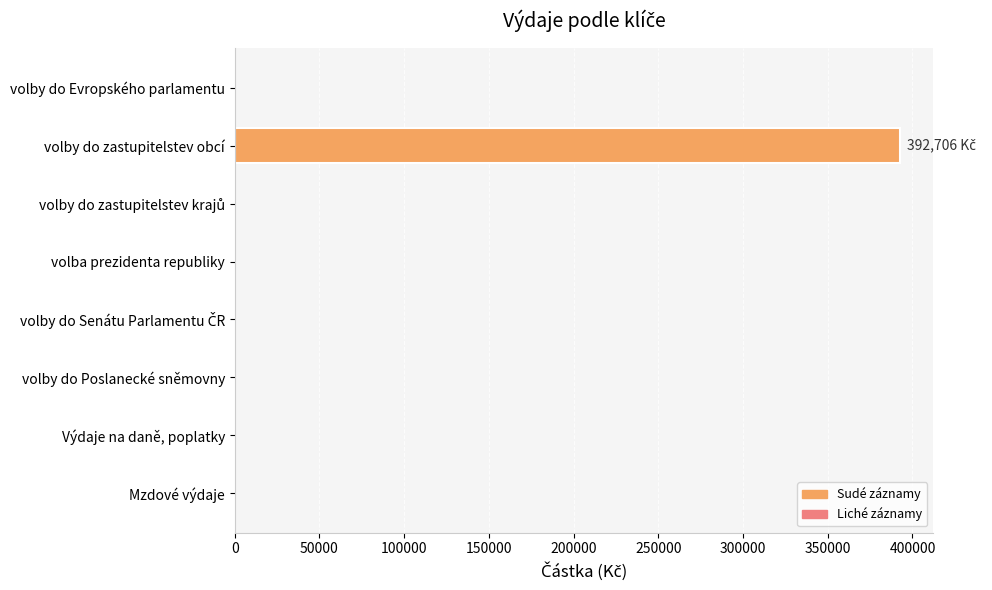

What is the sum of all values?

392706